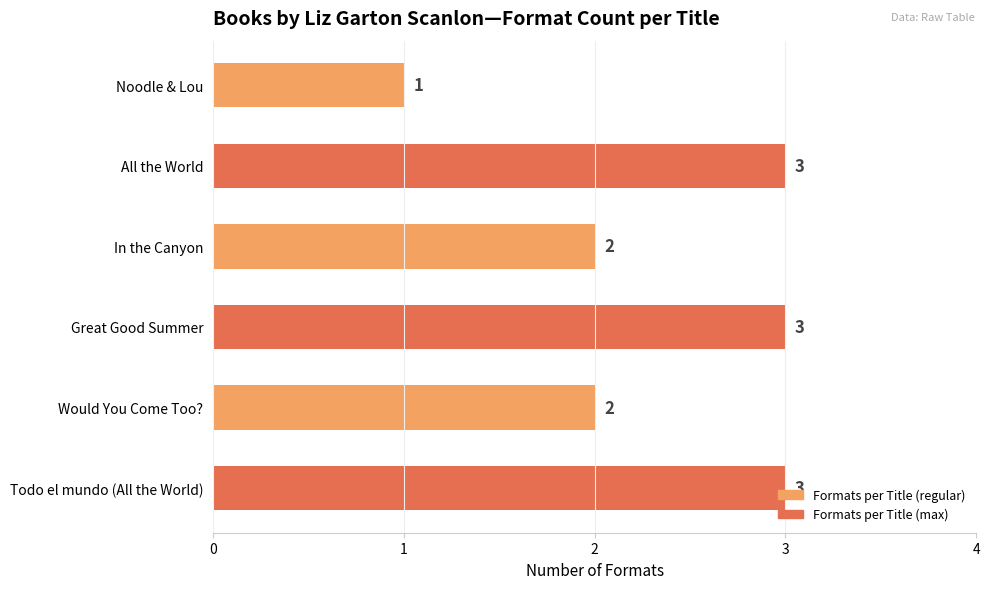

Read the value at Great Good Summer.

3